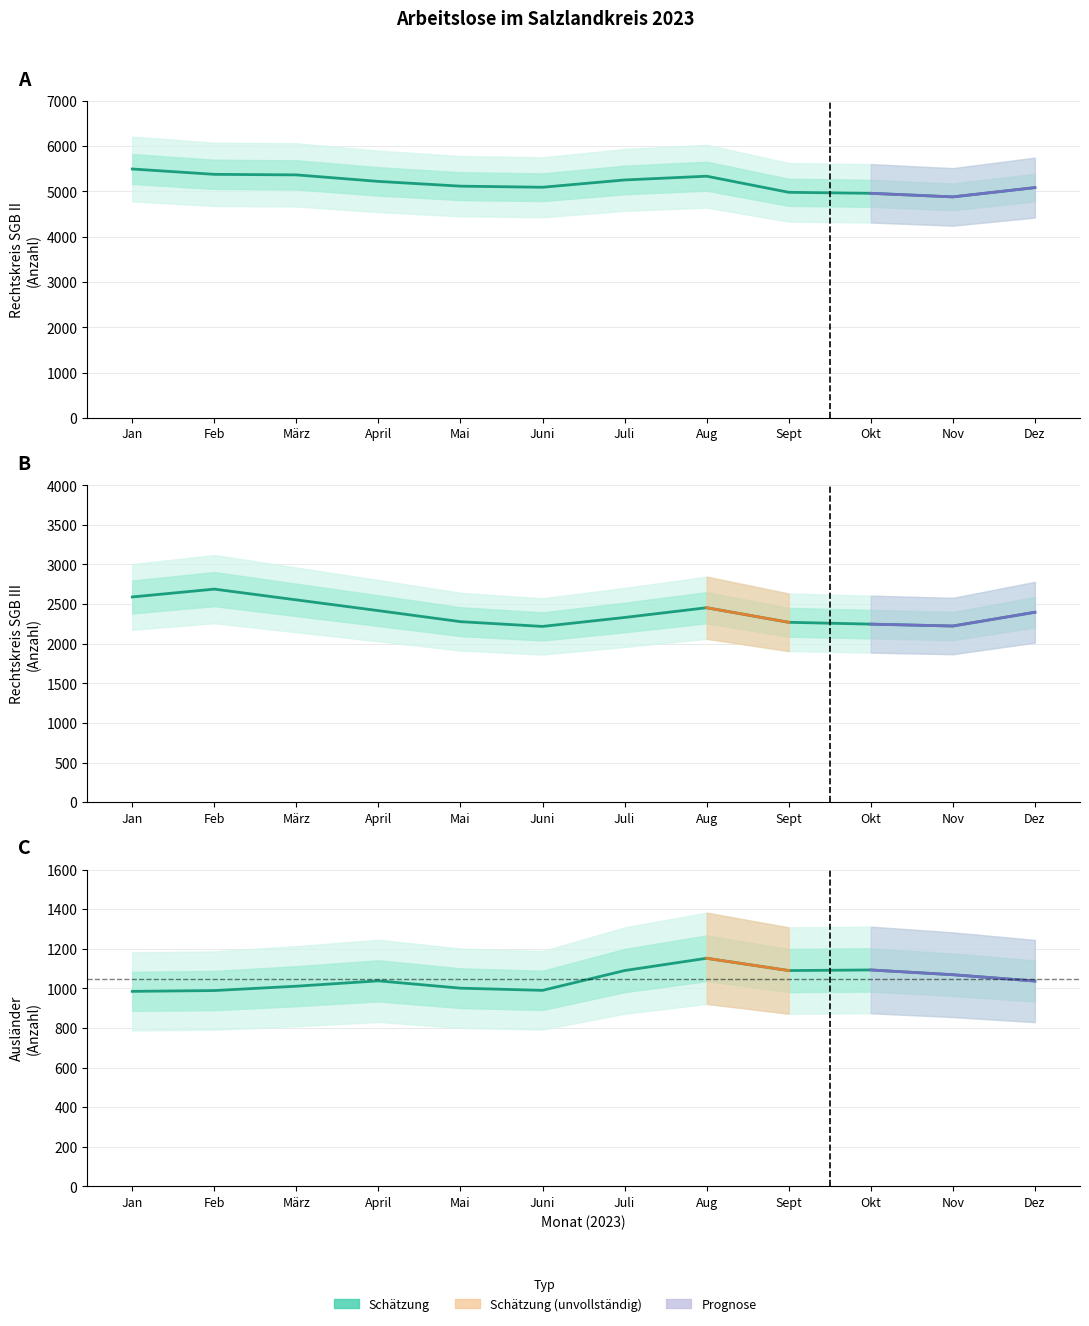

How many values in the Ausländer series are below 1038?

6